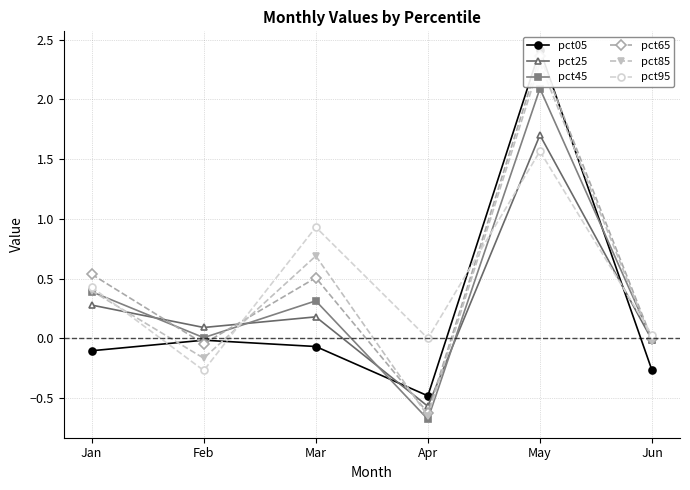

At how many categories does at least one series exceed 0?

5